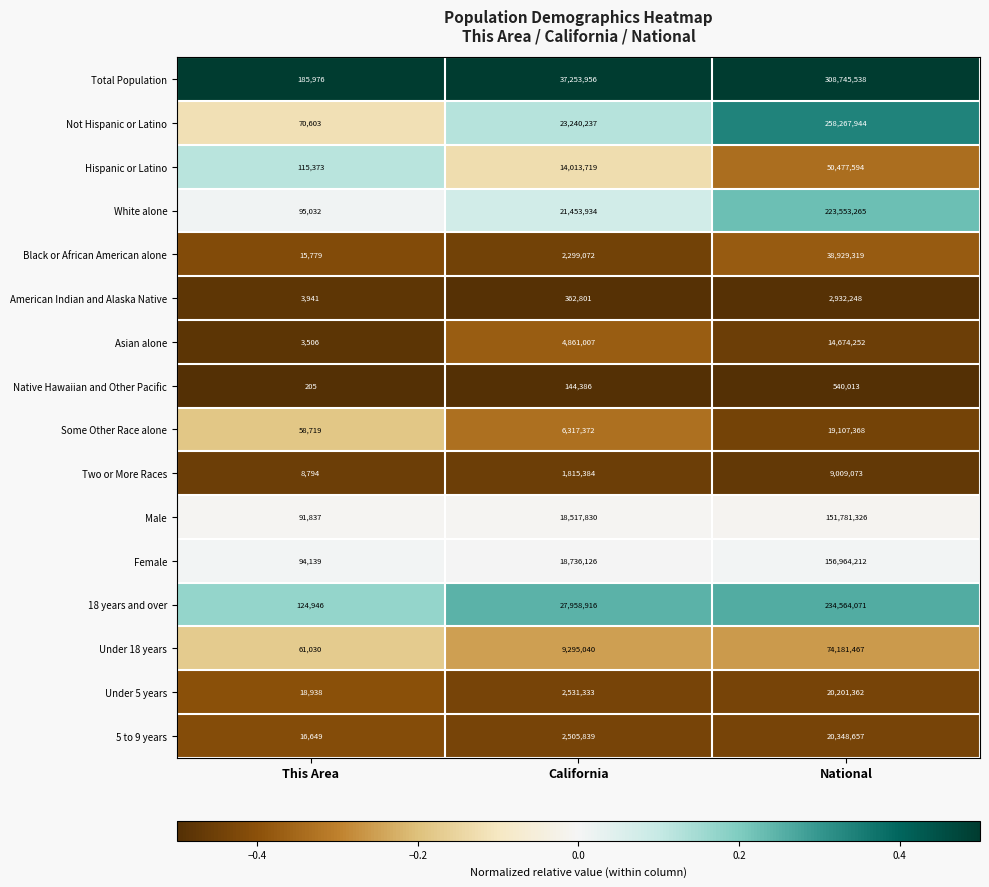

How many data points does each series have?

3